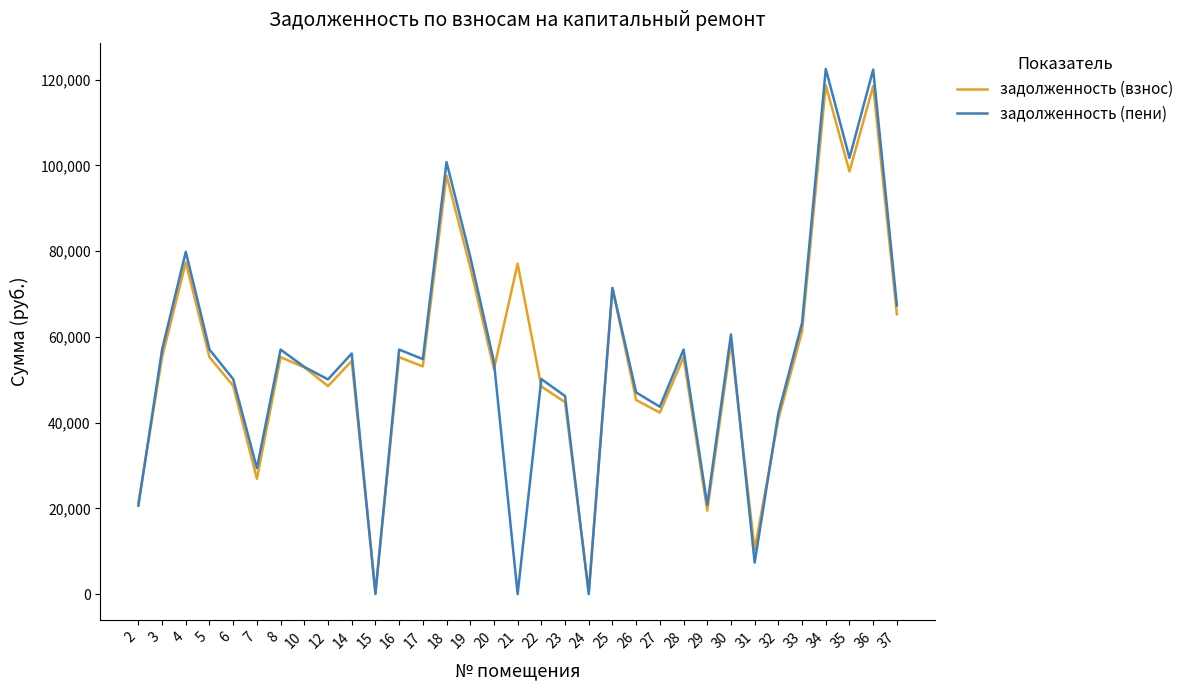

What is the total value across all series at 6?

98708.5